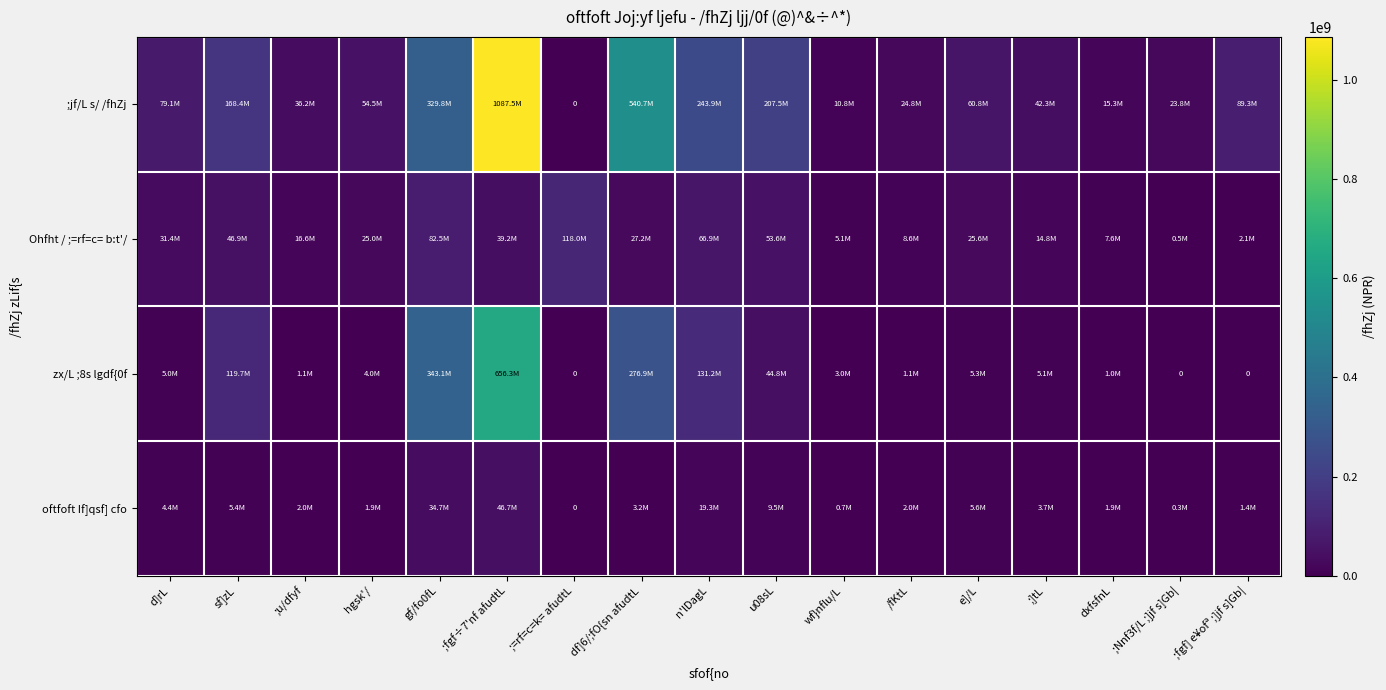

The value of Ohfht / ;=rf=c= b:t'/ at ;]tL is 8778345. True or false?

False